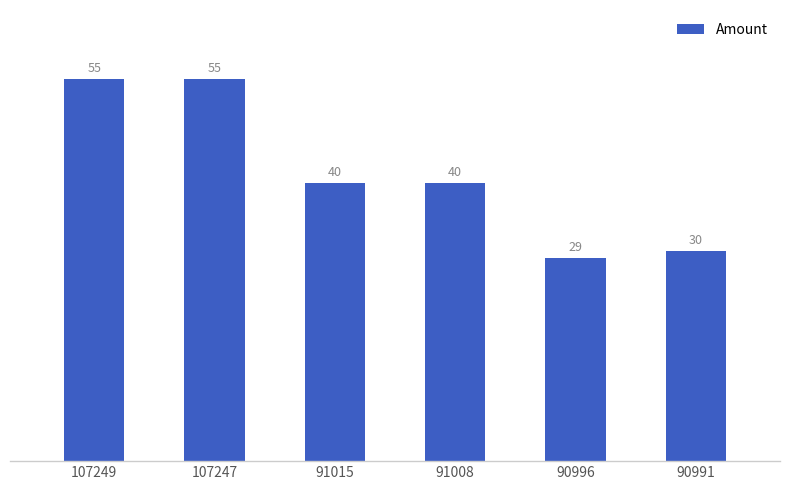

What is the average value?

41.5